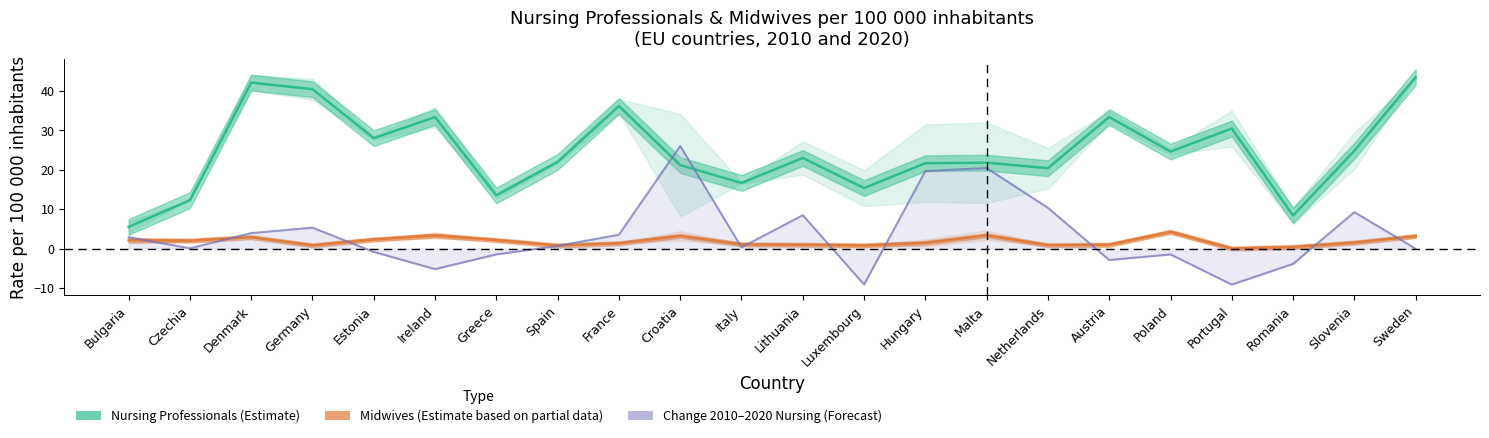

Rank the categories by Nursing Professionals (Estimate) value from lowest to highest.

Bulgaria, Romania, Czechia, Greece, Luxembourg, Italy, Netherlands, Croatia, Hungary, Malta, Spain, Lithuania, Poland, Slovenia, Estonia, Portugal, Ireland, Austria, France, Germany, Denmark, Sweden